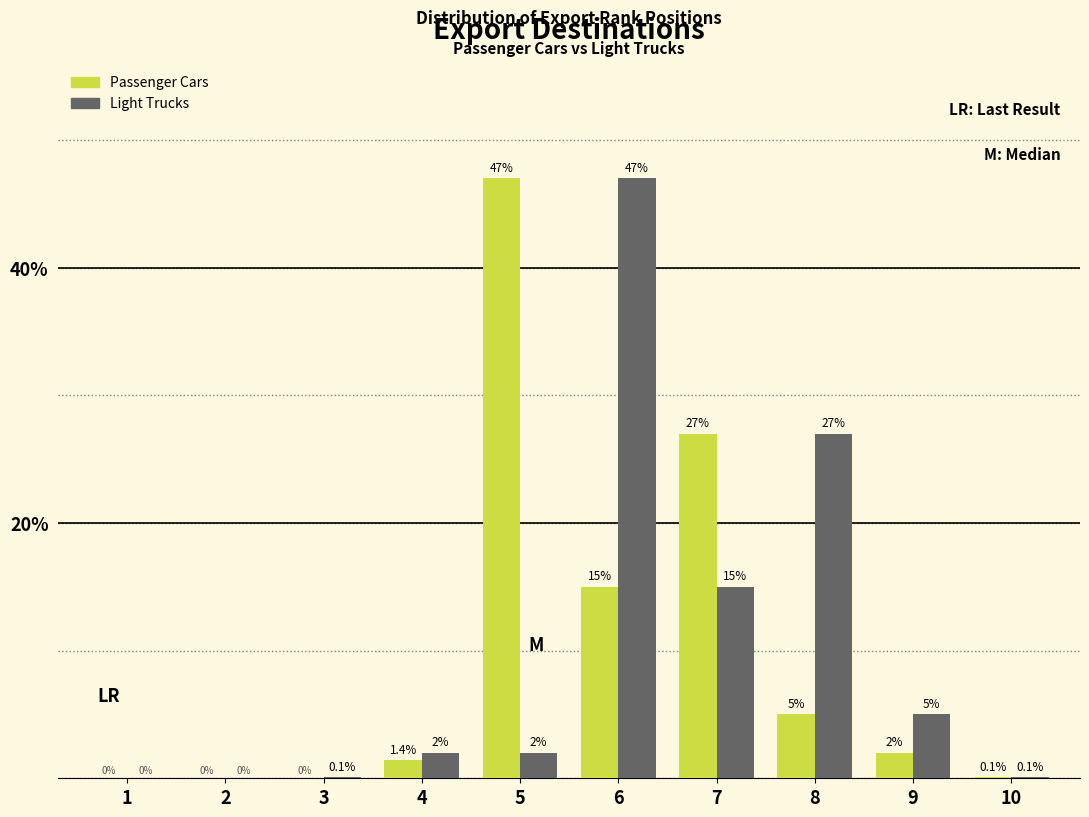

Reading right to left, transcribe all the data shown in this chart.

Passenger Cars: 10=0.1	9=2.0	8=5.0	7=27.0	6=15.0	5=47.0	4=1.4	3=0.0	2=0.0	1=0.0
Light Trucks: 10=0.1	9=5.0	8=27.0	7=15.0	6=47.0	5=2.0	4=2.0	3=0.1	2=0.0	1=0.0